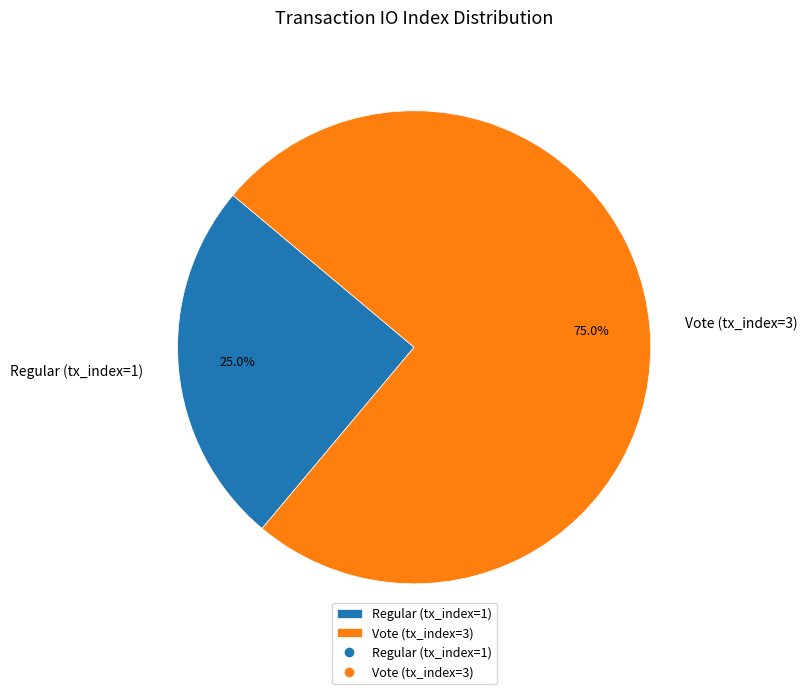

What portion of the pie excludes Regular (tx_index=1)?

75.0%